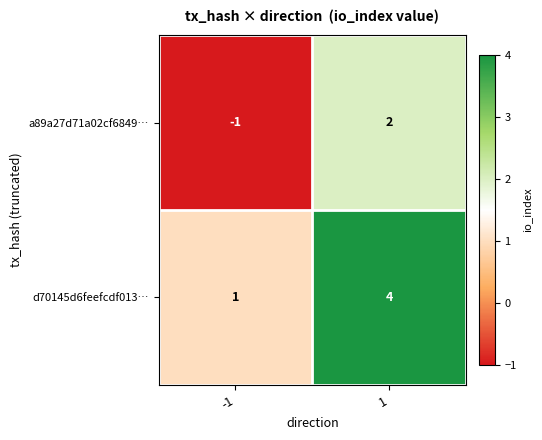

What is the minimum value shown in the chart?

-1